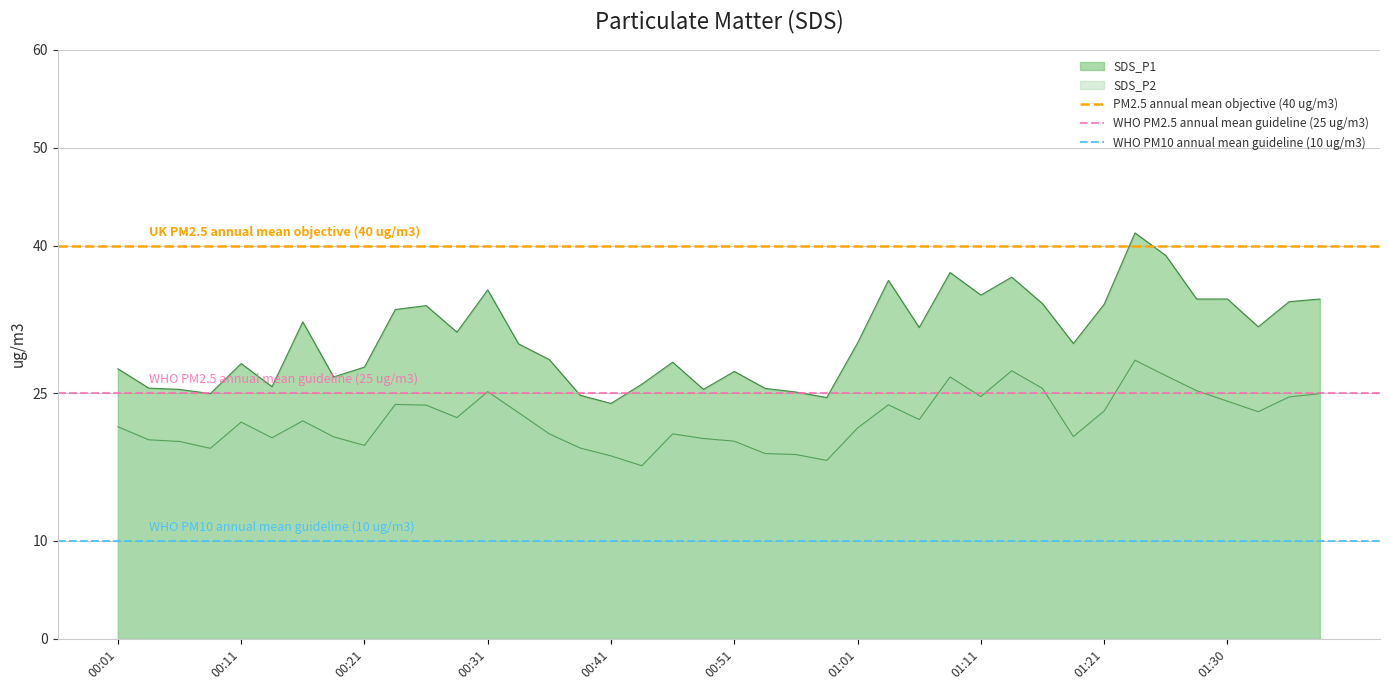

What value does the WHO PM2.5 annual mean guideline (25 ug/m3) series have at 00:01?

25